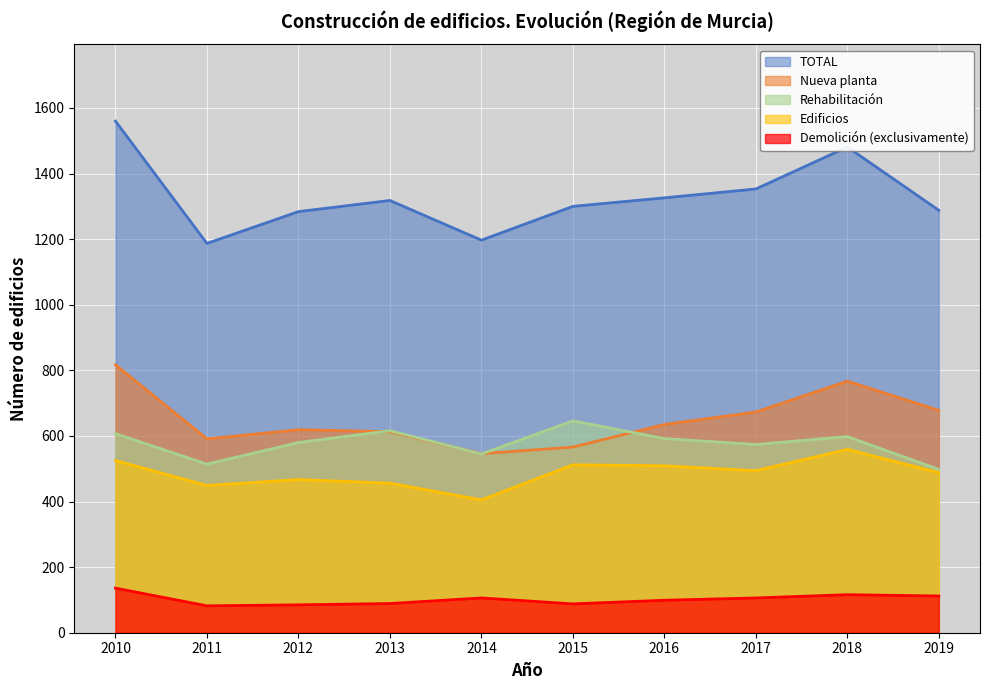

How many lines are shown in the chart?

5